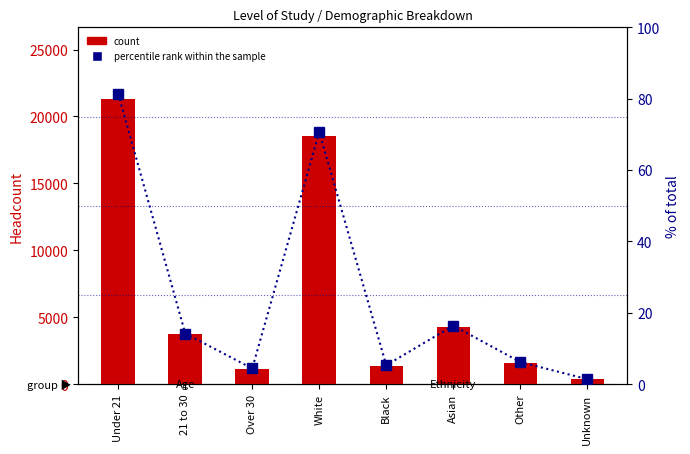

How many distinct data groups are displayed?

2